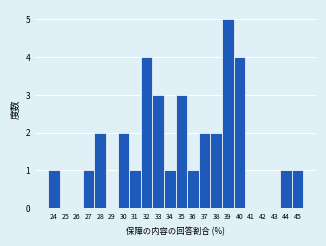

Reading right to left, extract all data points from this chart.

45=1	44=1	43=0	42=0	41=0	40=4	39=5	38=2	37=2	36=1	35=3	34=1	33=3	32=4	31=1	30=2	29=0	28=2	27=1	26=0	25=0	24=1